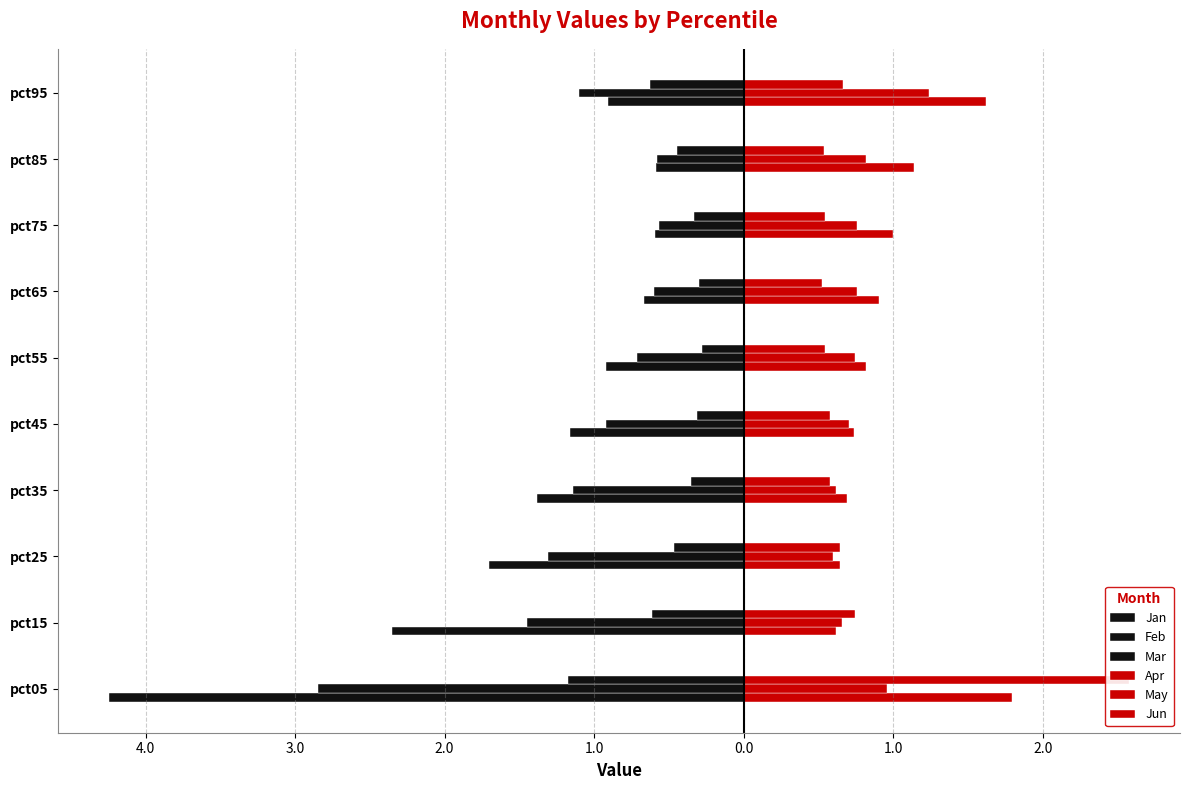

What is the difference between the maximum and second lowest values in the Jan series?

1.8